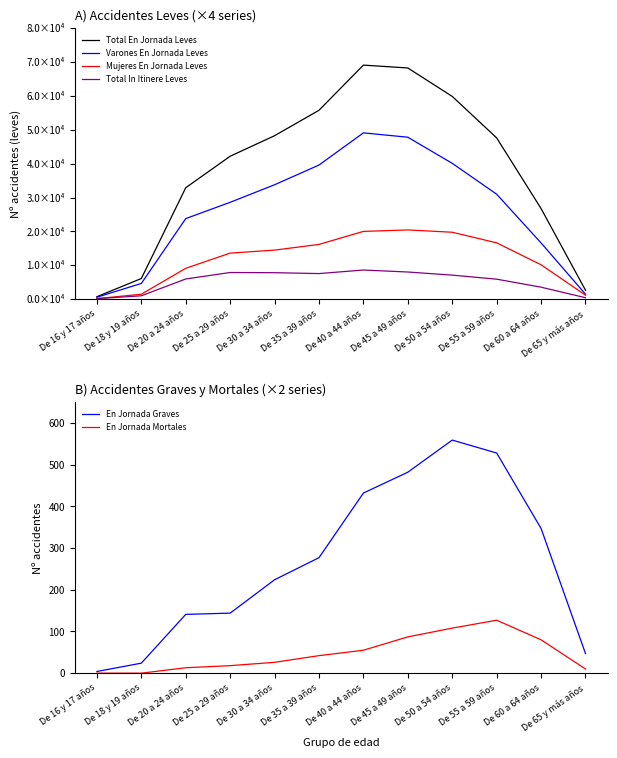

True or false: En Jornada Graves and Total In Itinere Leves cross at least once.

False